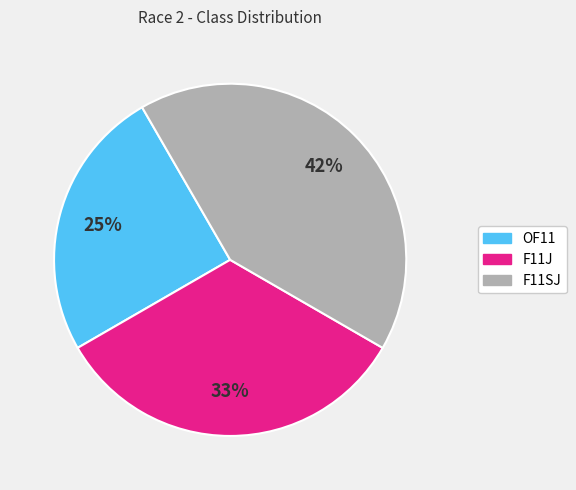

Which has a higher value, OF11 or F11J?

F11J